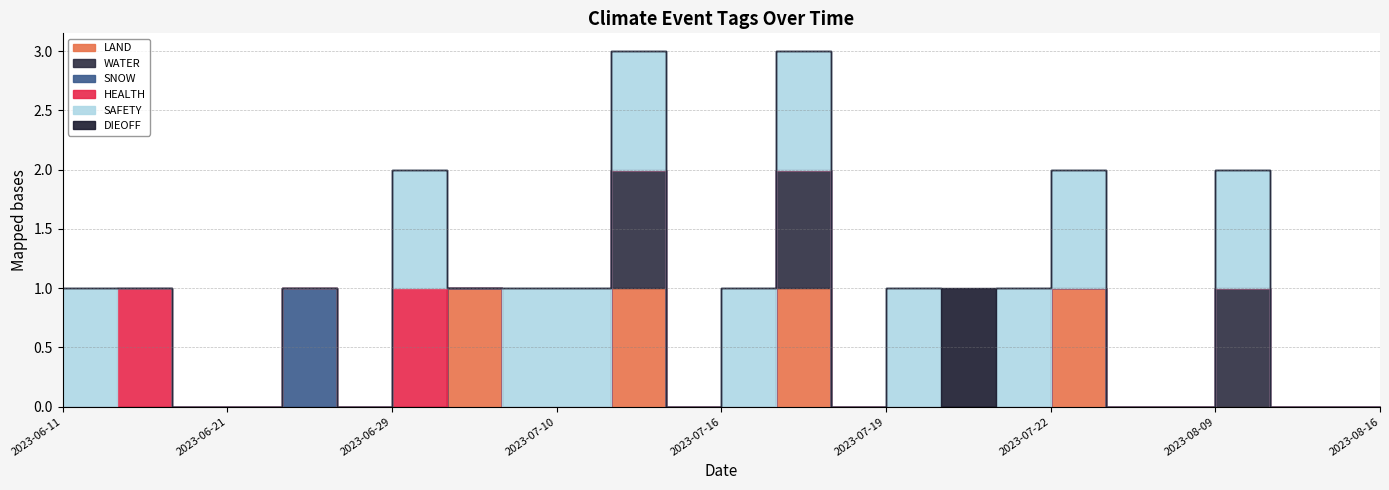

True or false: DIEOFF and HEALTH cross at least once.

False